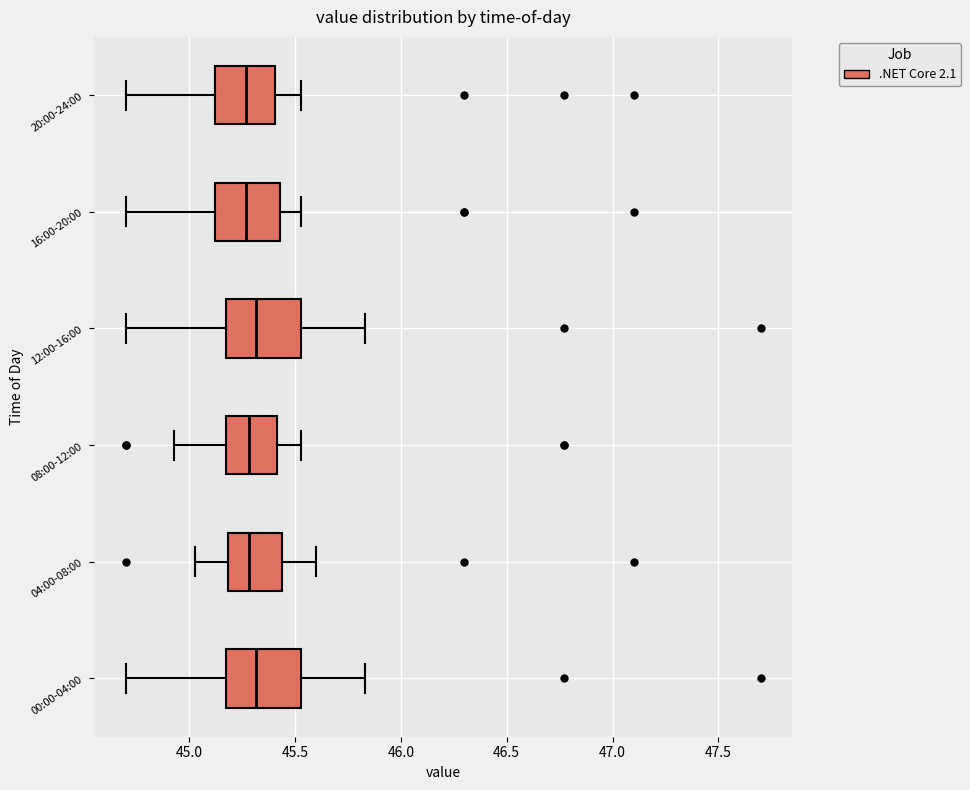

Where is the right edge of the box for 16:00-20:00 on the x-axis? The values are not printed on the chart, so give them approximately, as read against the axis.

45.45